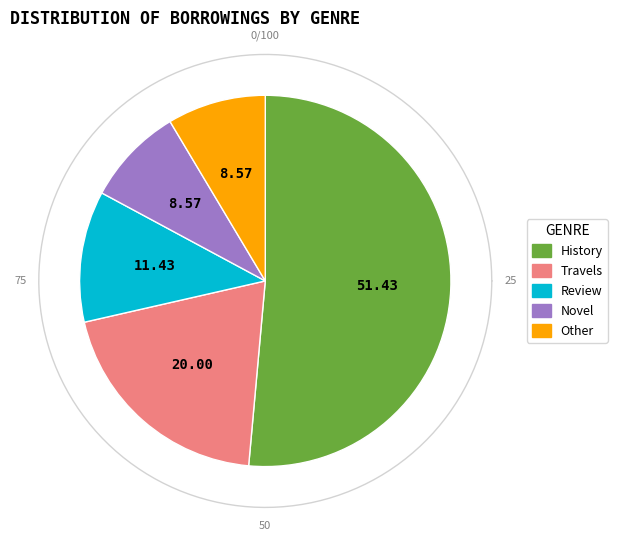

To the nearest percent, what is the difference between the largest and smallest slice percentages?

43%